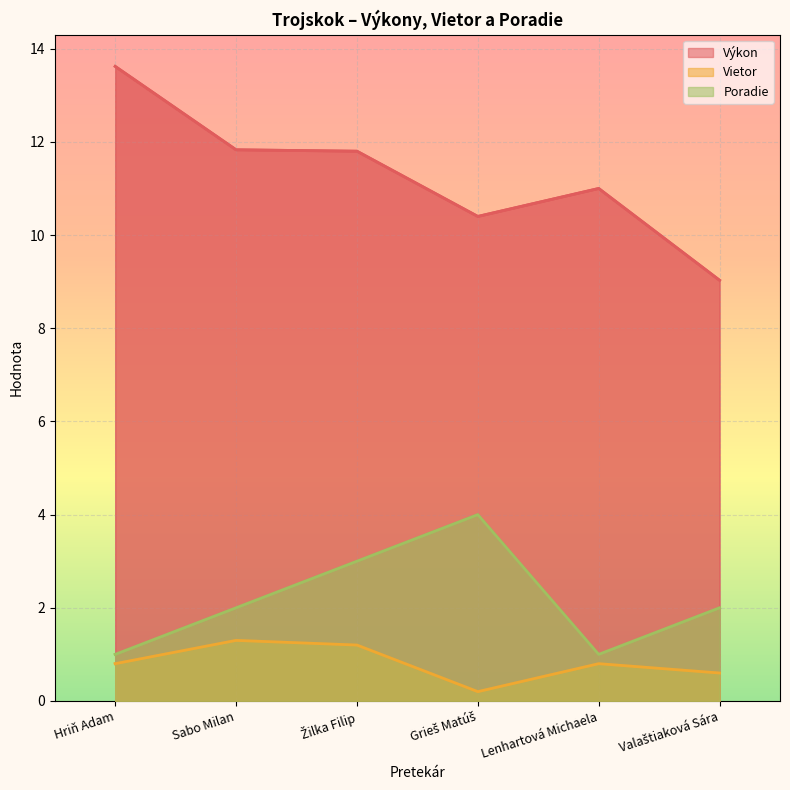

What is the difference between the maximum and minimum values in the Vietor series?

1.1